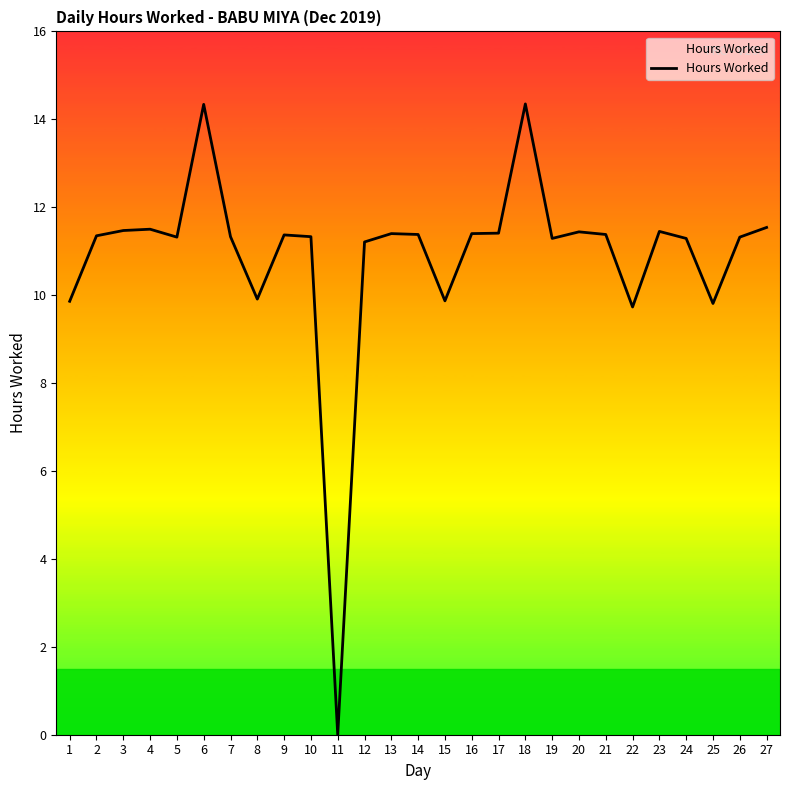

Does the chart display data point markers on the line(s)?

No